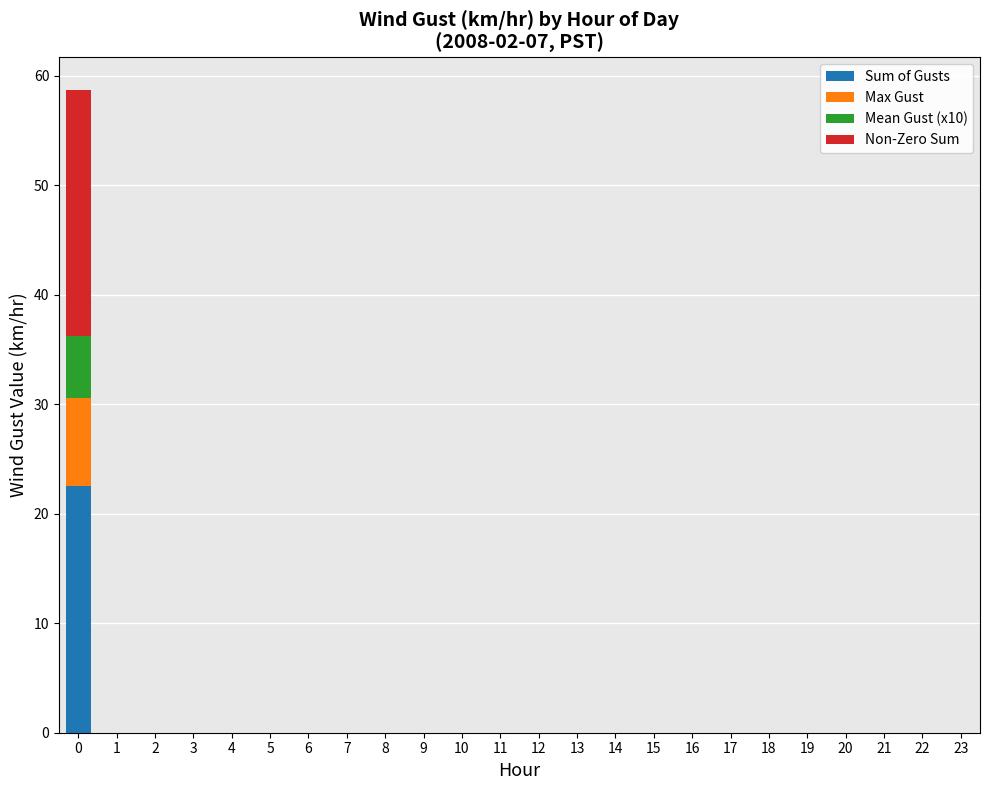

Are the bars grouped side by side (vs. stacked)?

No